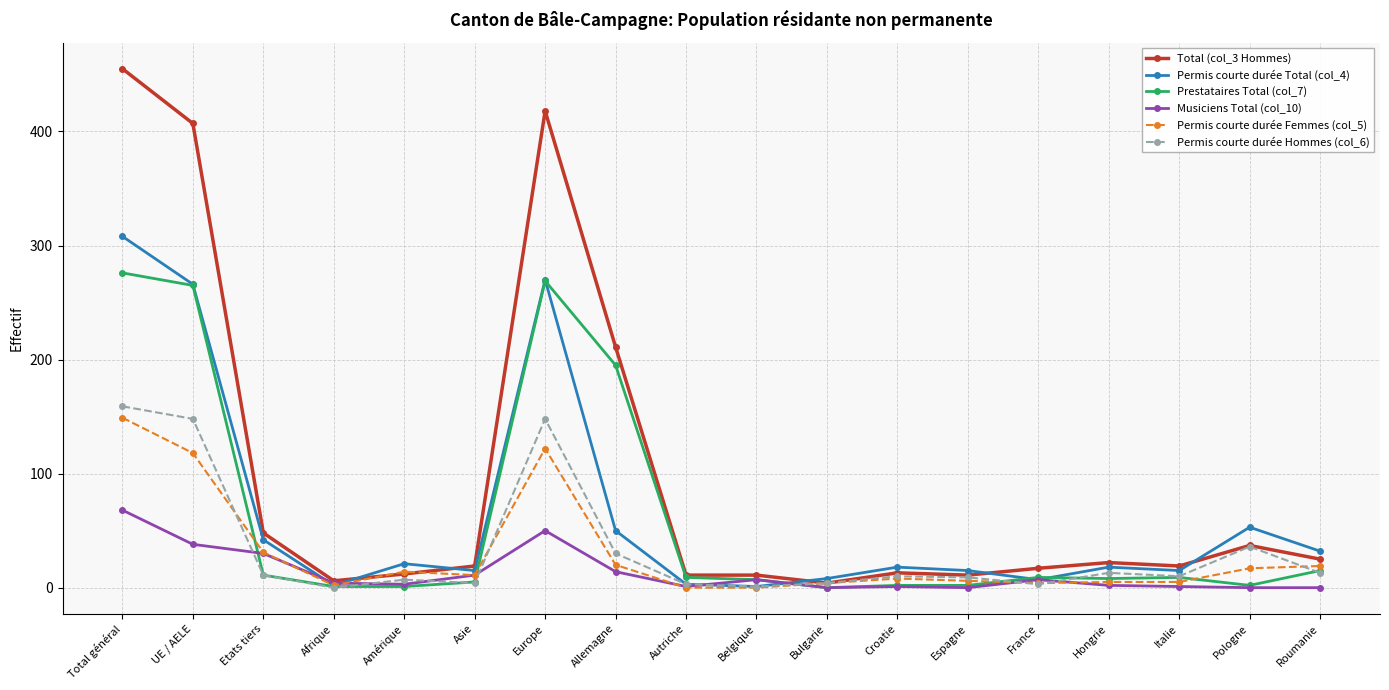

Where is the first local minimum for Permis courte durée Total (col_4)?

Afrique